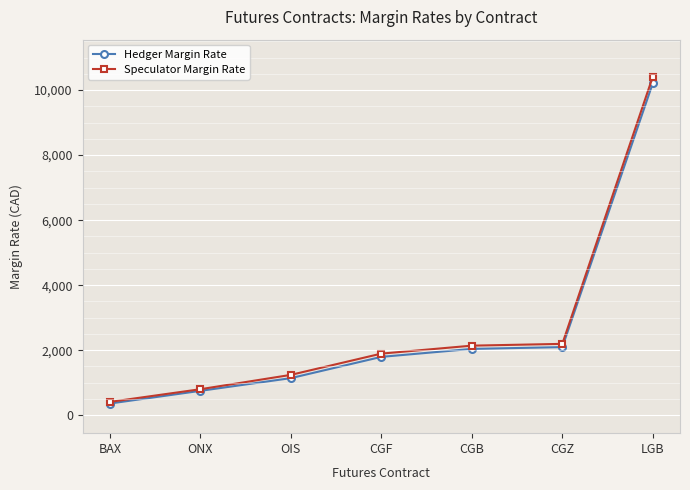

Which series has the largest range (max minus min)?

Speculator Margin Rate